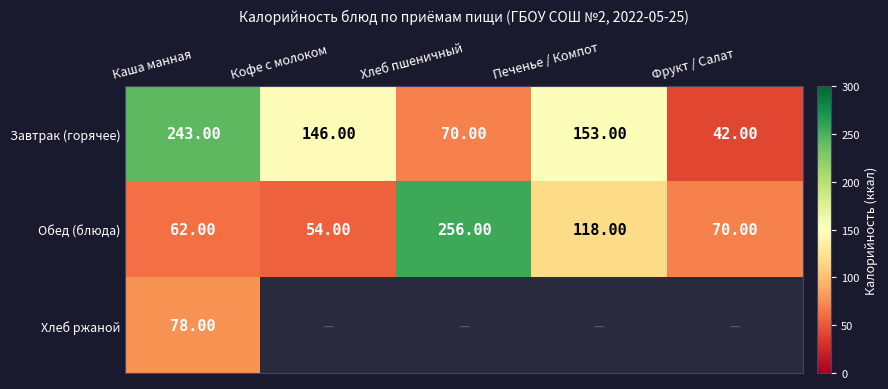

What is the average value of the Обед (блюда) series?

112